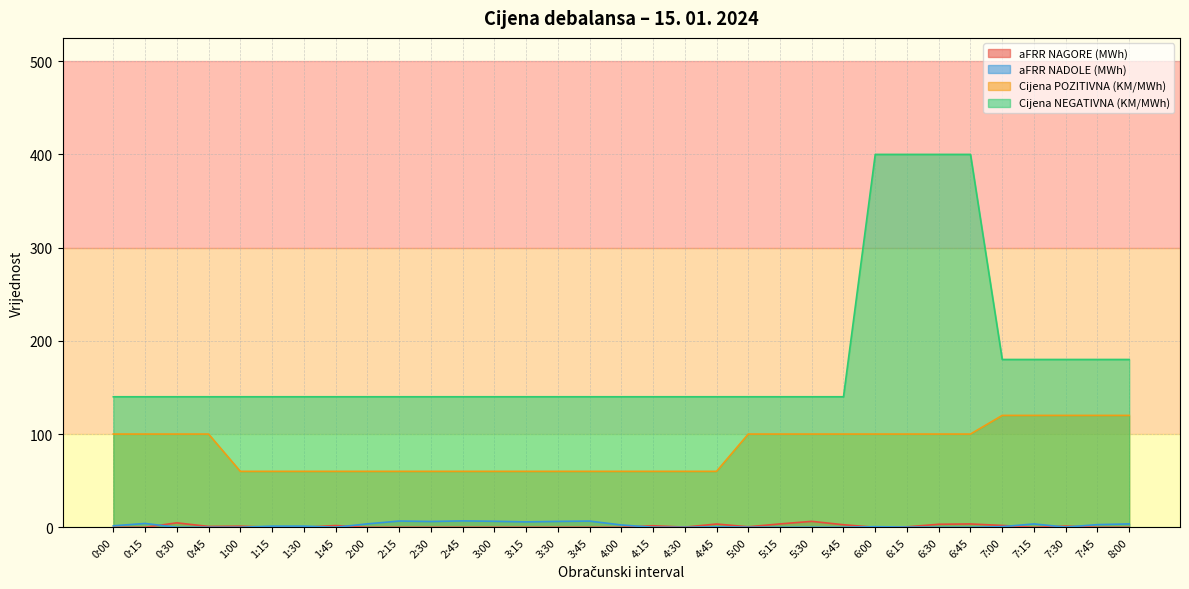

At which category does aFRR NAGORE (MWh) reach its first local valley?

0:45